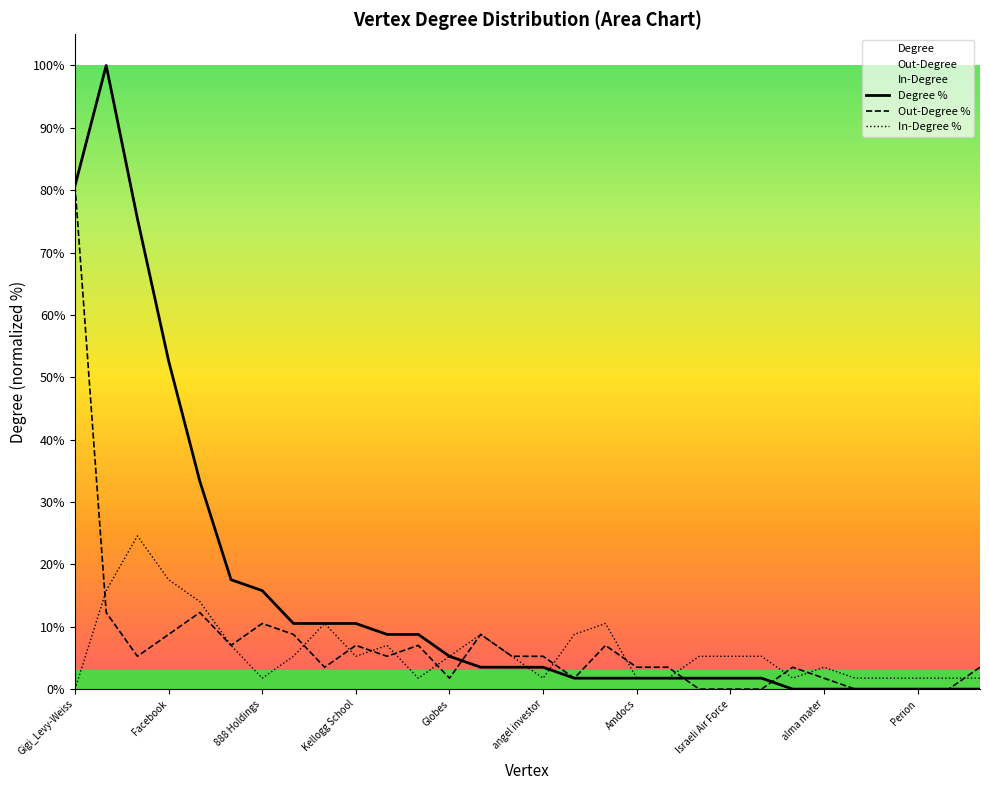

Rank the series by their maximum value, from lowest to highest.

In-Degree %, Out-Degree %, Degree %